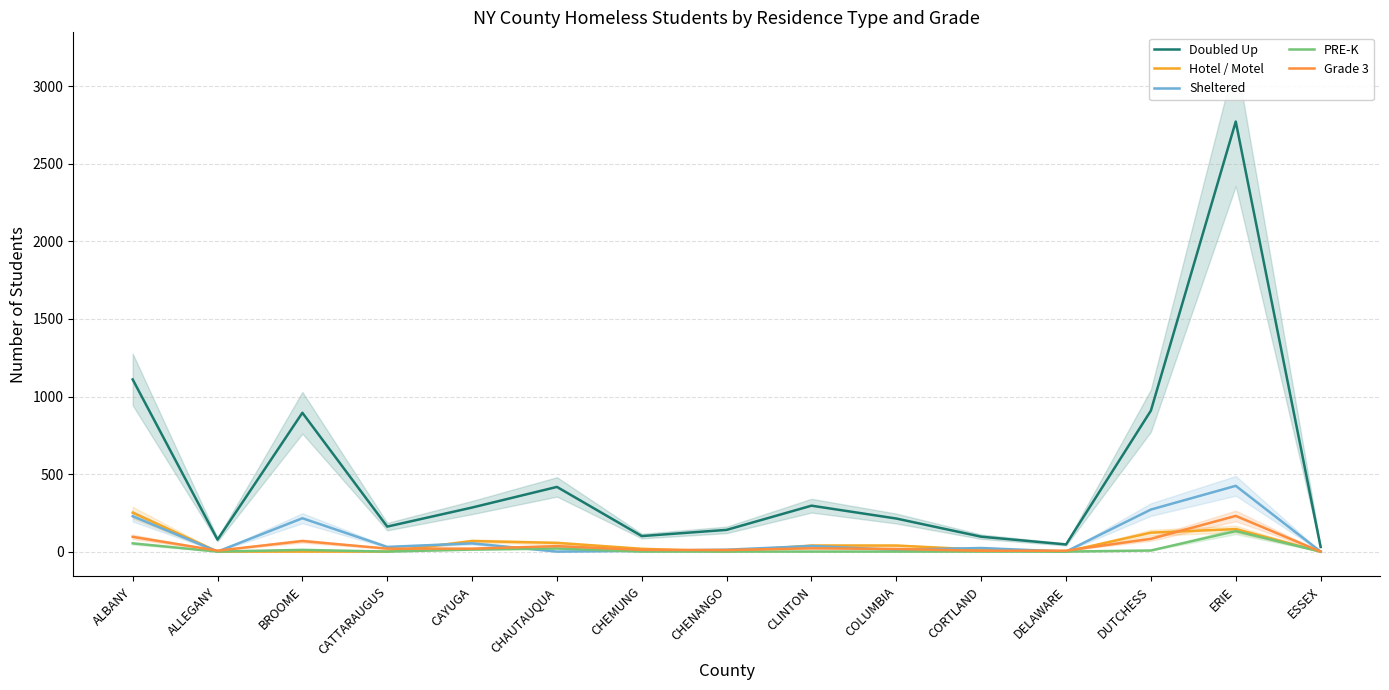

After their last crossing, which series has the higher values: Hotel / Motel or Grade 3?

Grade 3